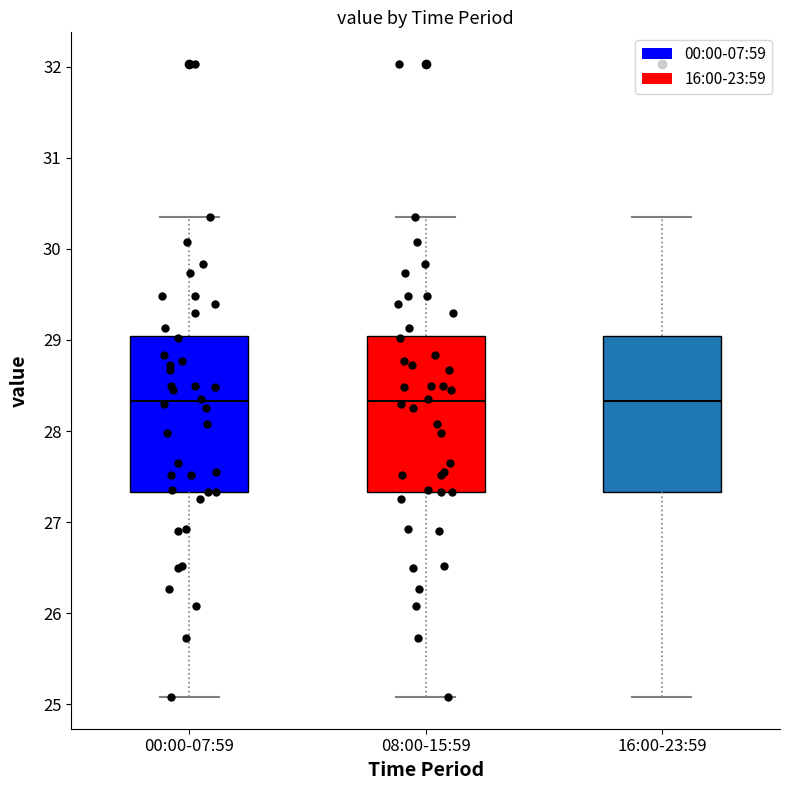

Reading left to right, read every box against the y-axis: the position of its median line, the range the box covers, and the ends of its whiskers. The values are not printed on the chart, so give them approximately, as read against the axis.

00:00-07:59: median 28.3, box 27.3 to 29.0, whiskers 25.1 to 30.4
08:00-15:59: median 28.3, box 27.3 to 29.0, whiskers 25.1 to 30.4
16:00-23:59: median 28.3, box 27.3 to 29.0, whiskers 25.1 to 30.4